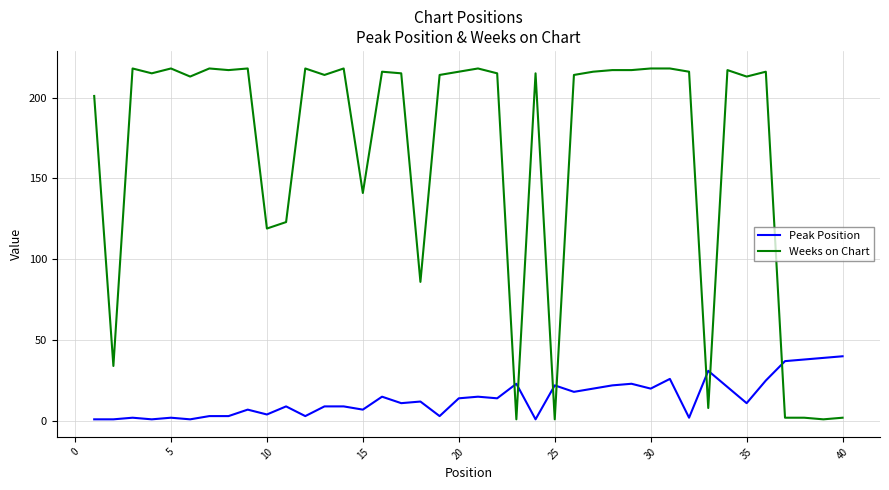

Does the chart display data point markers on the line(s)?

No